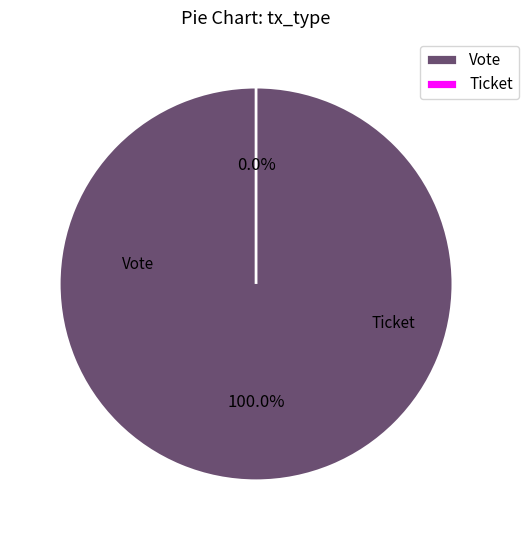

To the nearest percent, what is the combined percentage of Ticket and Vote?

100%